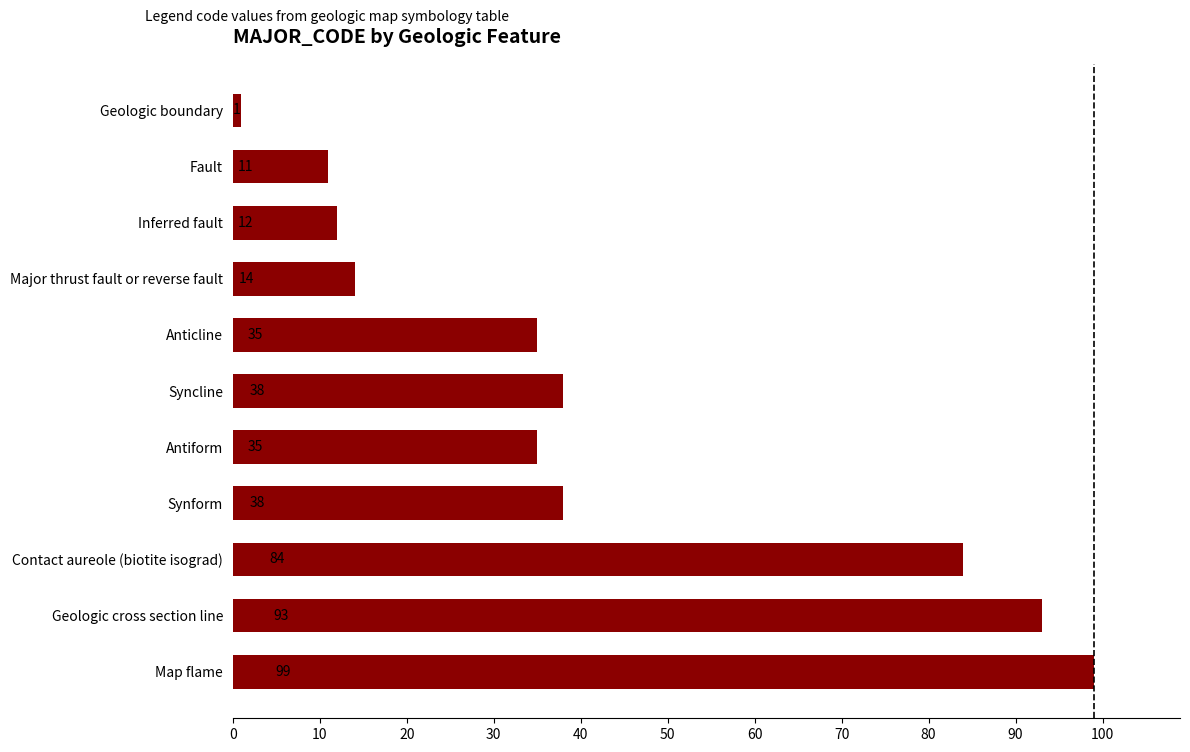

The chart shows a value of 10 at Anticline. True or false?

False